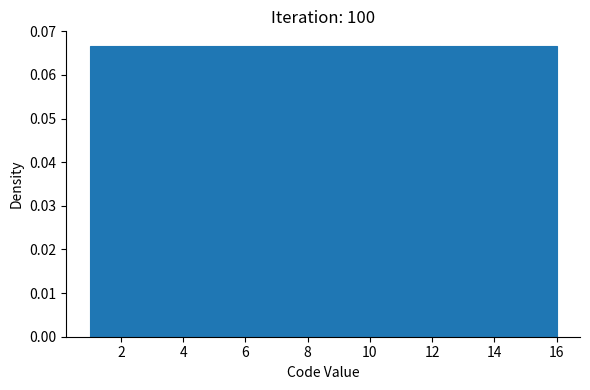

Reading left to right, transcribe this chart: for each bar, give the range it covers on the x-axis and its height. Neither the bar edges nor the heights are printed on the chart, so give them approximately, as read against the axes.

1.0 to 2.0: 0.067
2.0 to 2.8: 0.067
2.8 to 3.8: 0.067
3.8 to 4.8: 0.067
4.8 to 5.6: 0.067
5.6 to 6.6: 0.067
6.6 to 7.6: 0.067
7.6 to 8.6: 0.067
8.6 to 9.4: 0.067
9.4 to 10.4: 0.067
10.4 to 11.4: 0.067
11.4 to 12.2: 0.067
12.2 to 13.2: 0.067
13.2 to 14.2: 0.067
14.2 to 15.0: 0.067
15.0 to 16.0: 0.067